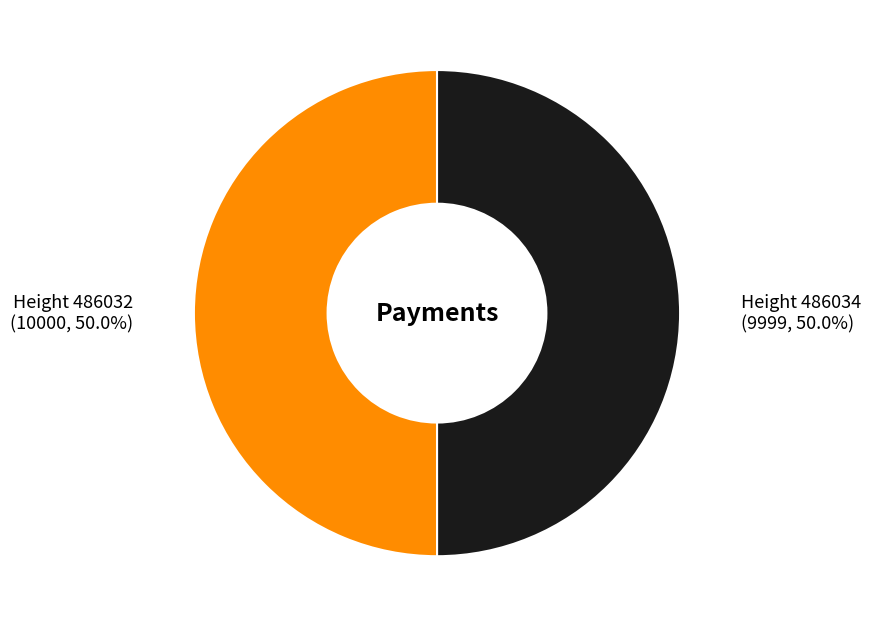

Combined, do Height 486032 and Height 486034 account for over 50%?

Yes